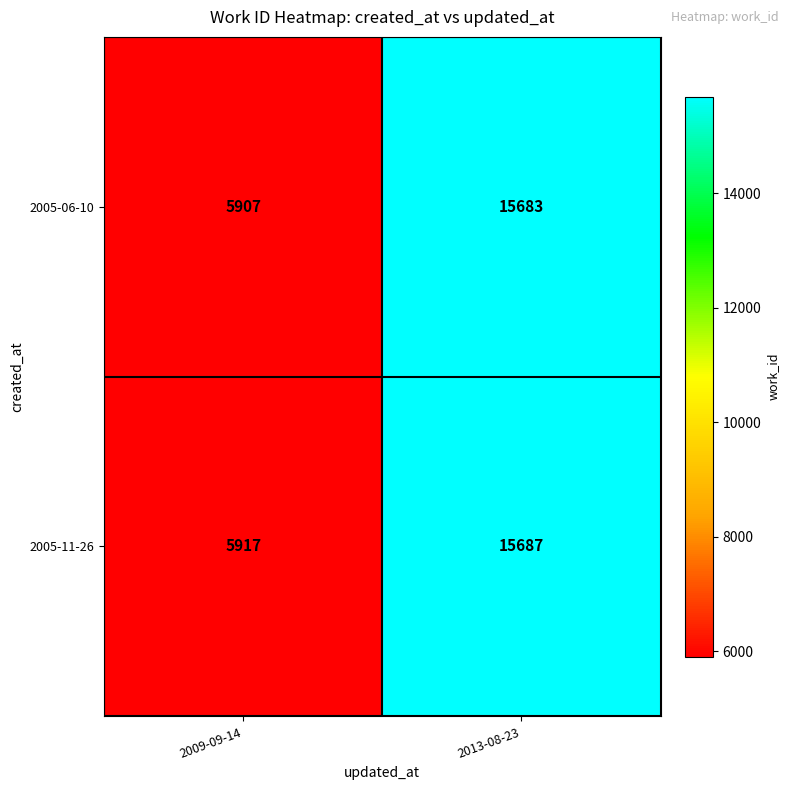

What is the maximum value shown in the chart?

15687